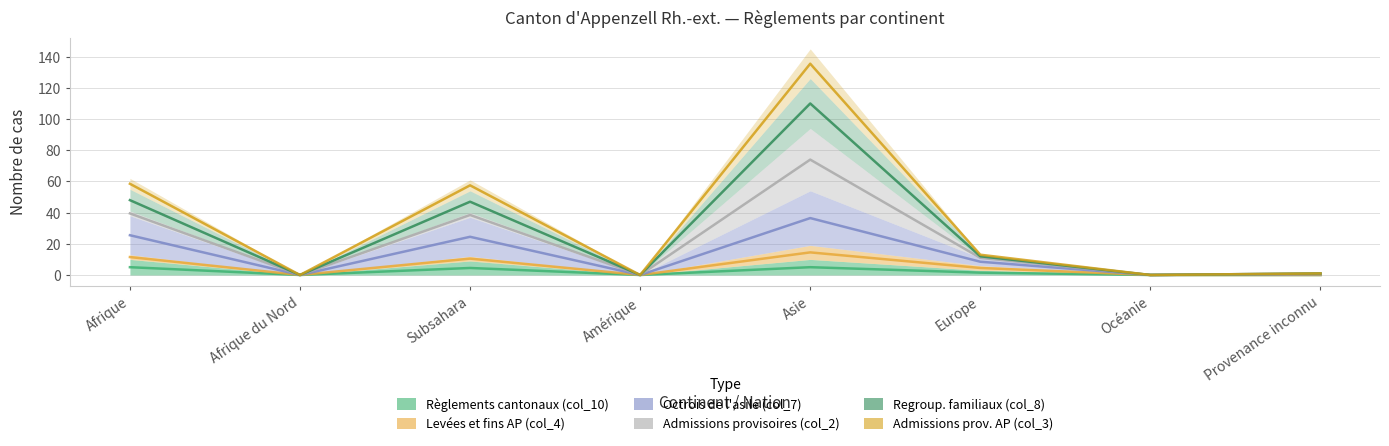

How many values in the Admissions prov. AP (col_3) series exceed 12?

3